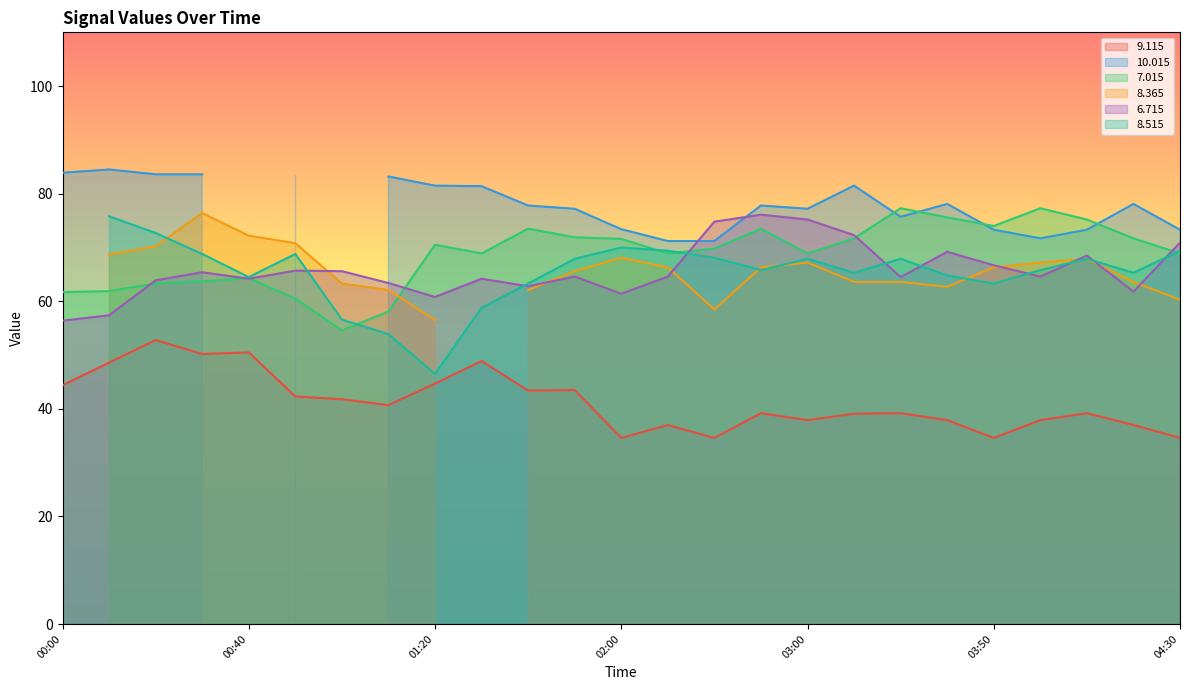

How many interior local peaks does the 7.015 series have?

6